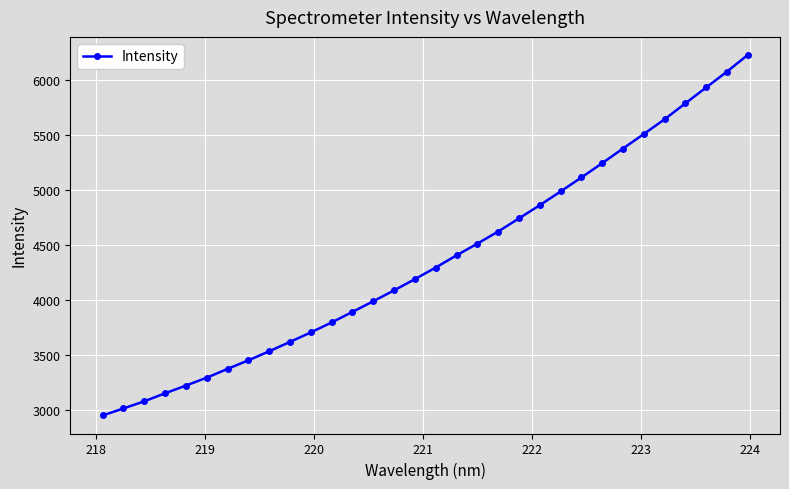

How many data points does each series have?

32